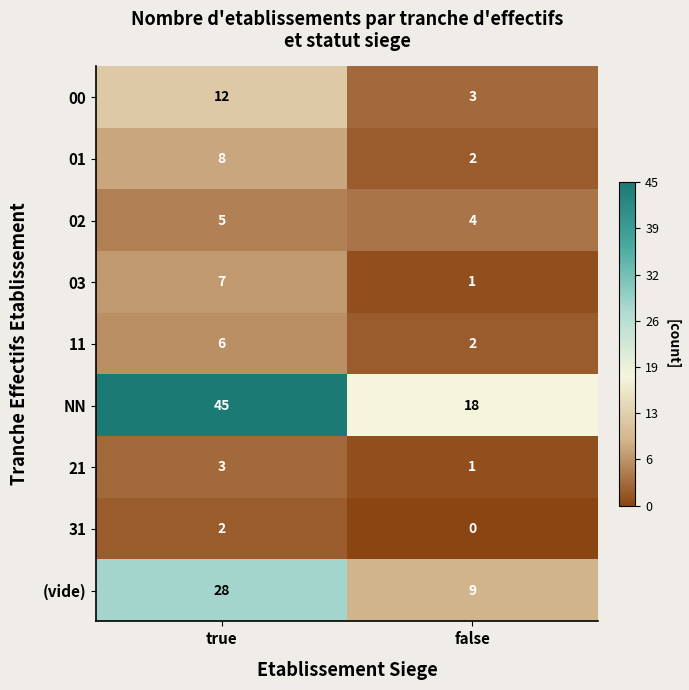

Which series has the largest range (max minus min)?

NN